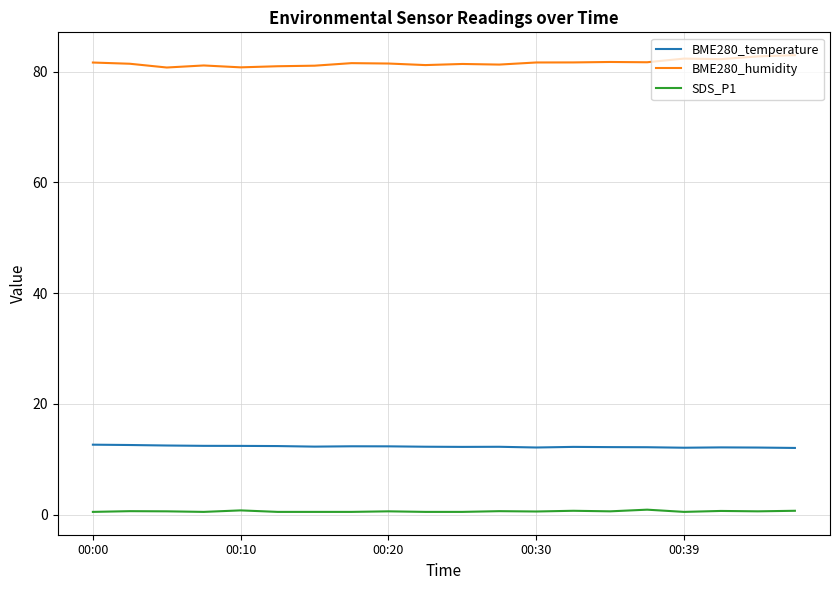

How many lines are shown in the chart?

3